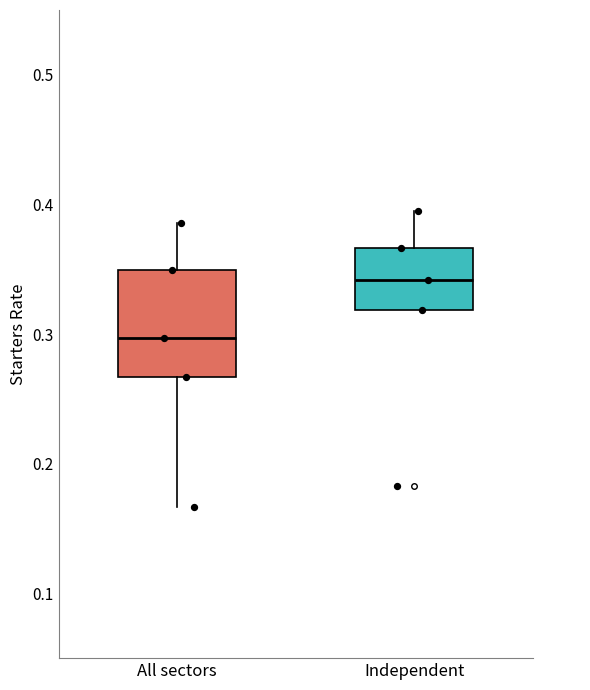

Which box has the highest median line?

Independent